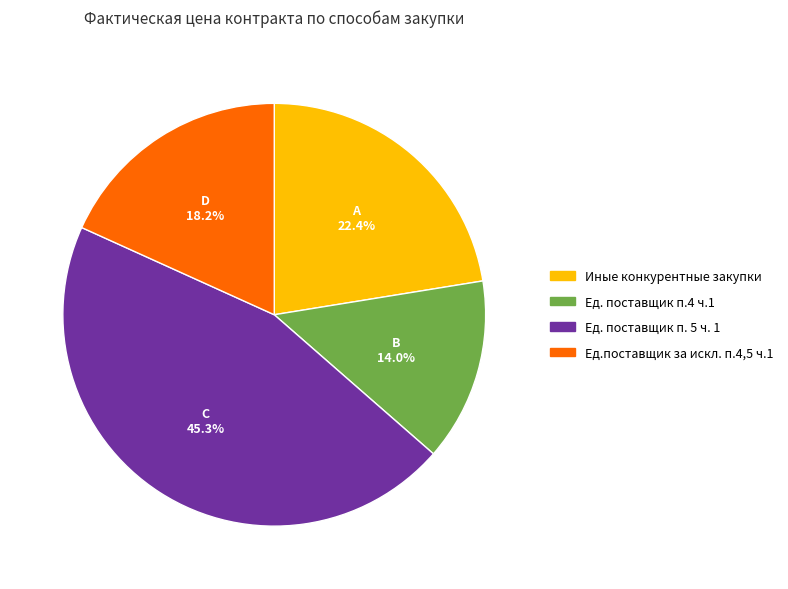

Is there a majority slice in this chart?

No